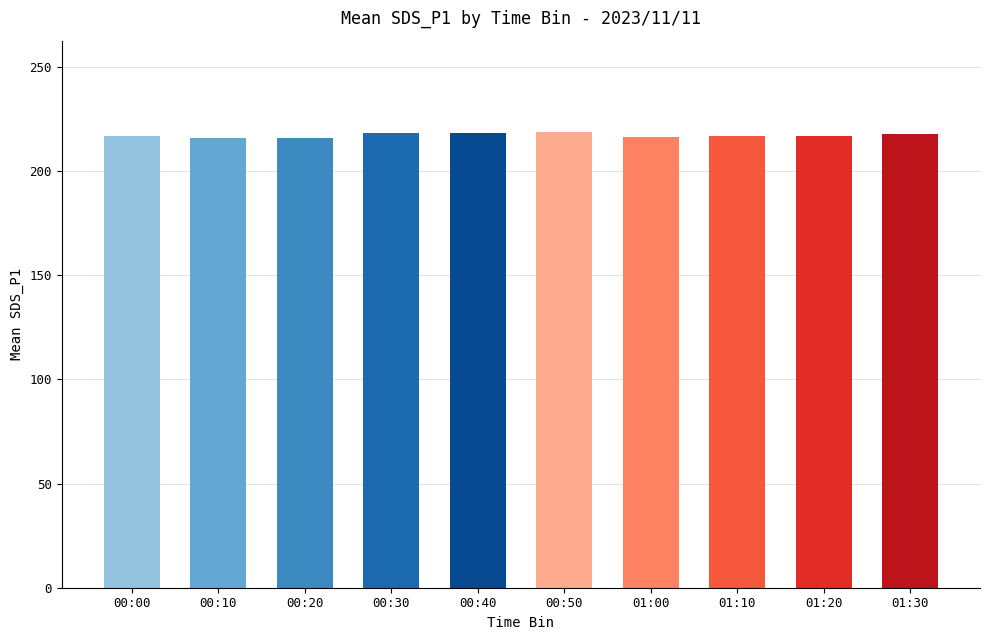

What is the sum of all values?

2171.3